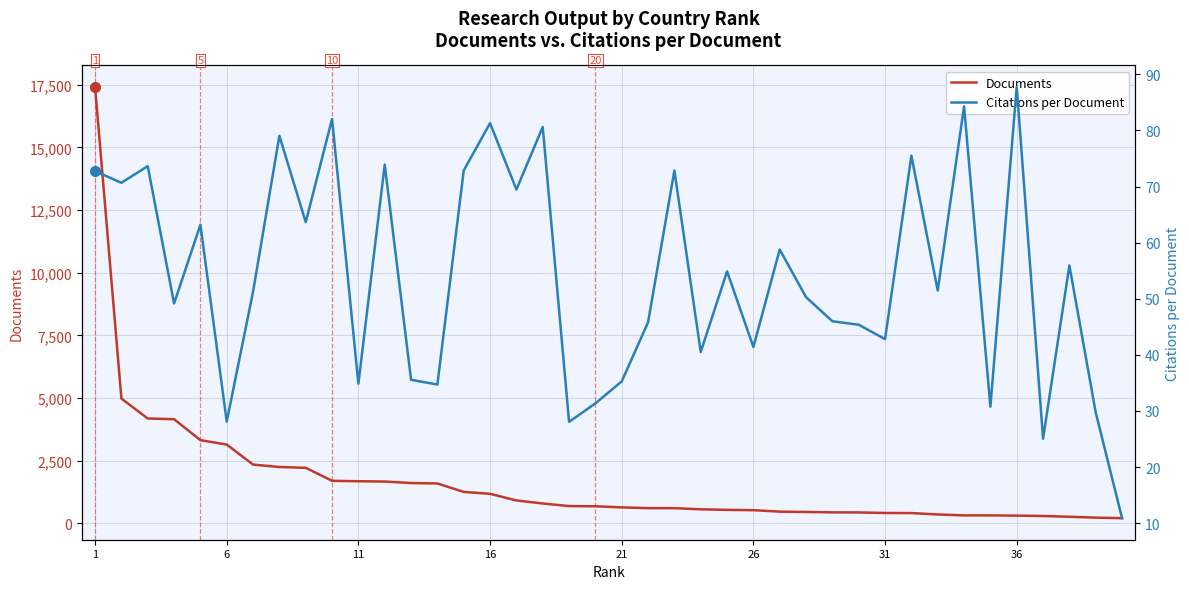

List the series in order of their overall mean, lowest first.

Citations per Document, Documents